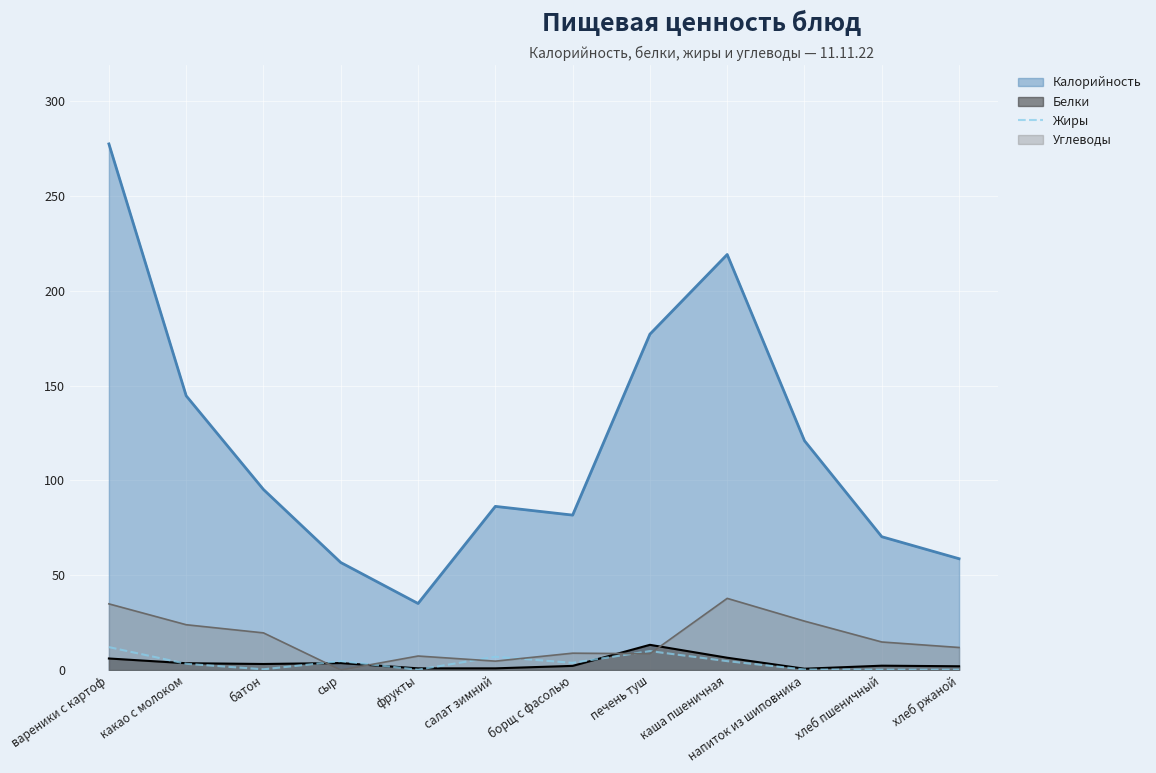

What is the maximum value shown in the chart?

277.4